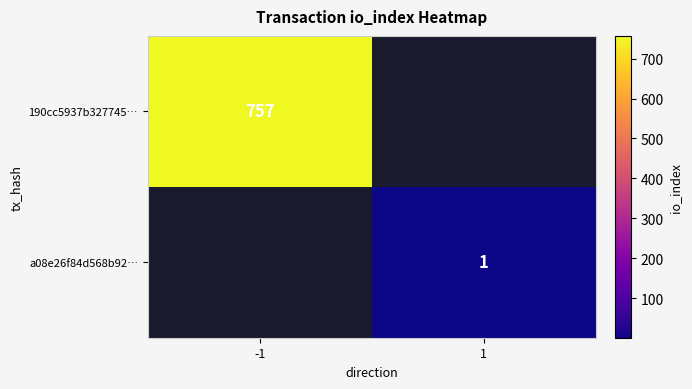

The value of 190cc5937b327745… at -1 is 757. True or false?

True